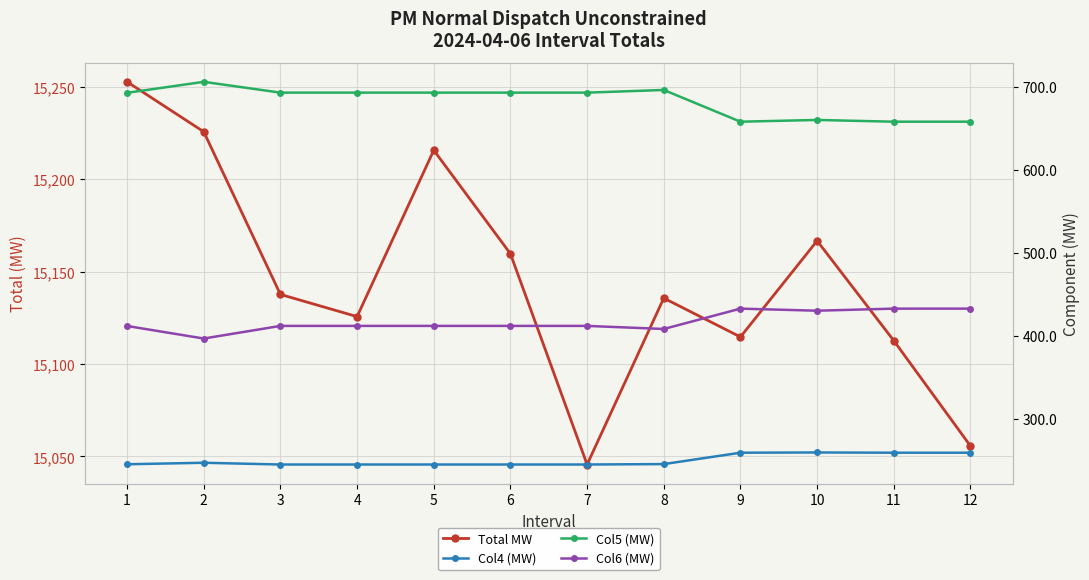

What is the difference between the second highest and second lowest values in the Total MW series?

170.0